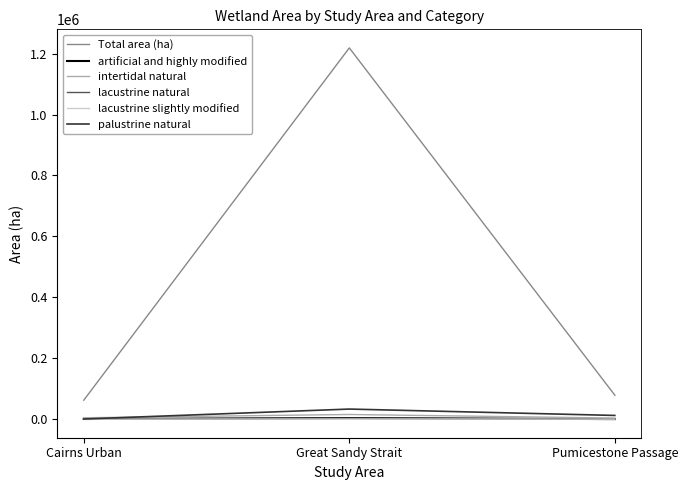

True or false: Total area (ha) has a value of 137372 at Pumicestone Passage.

False